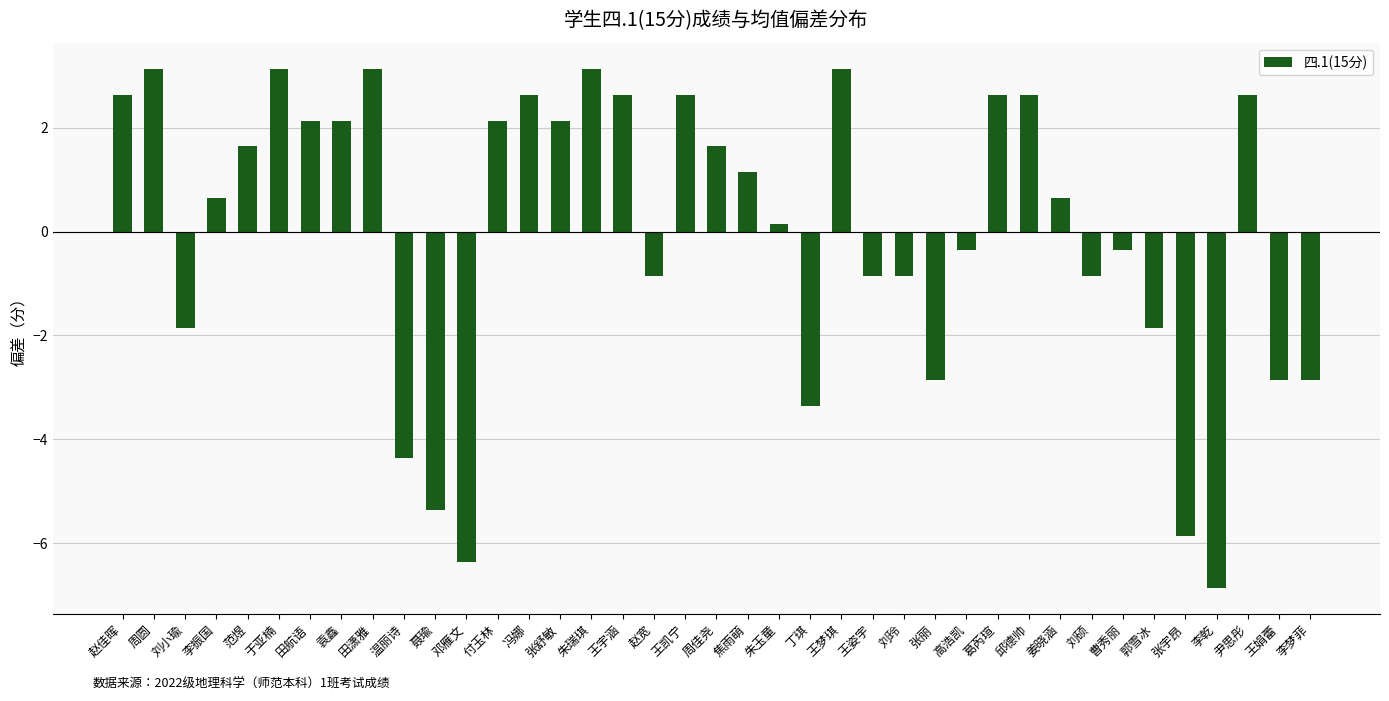

What is the change in value from 袁鑫 to 葛芮瑄?

+0.5